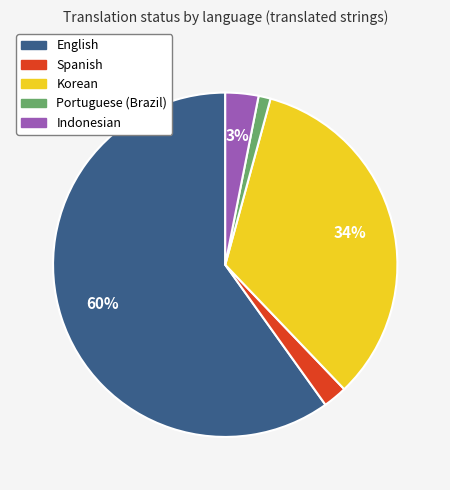

Which category accounts for the majority?

English